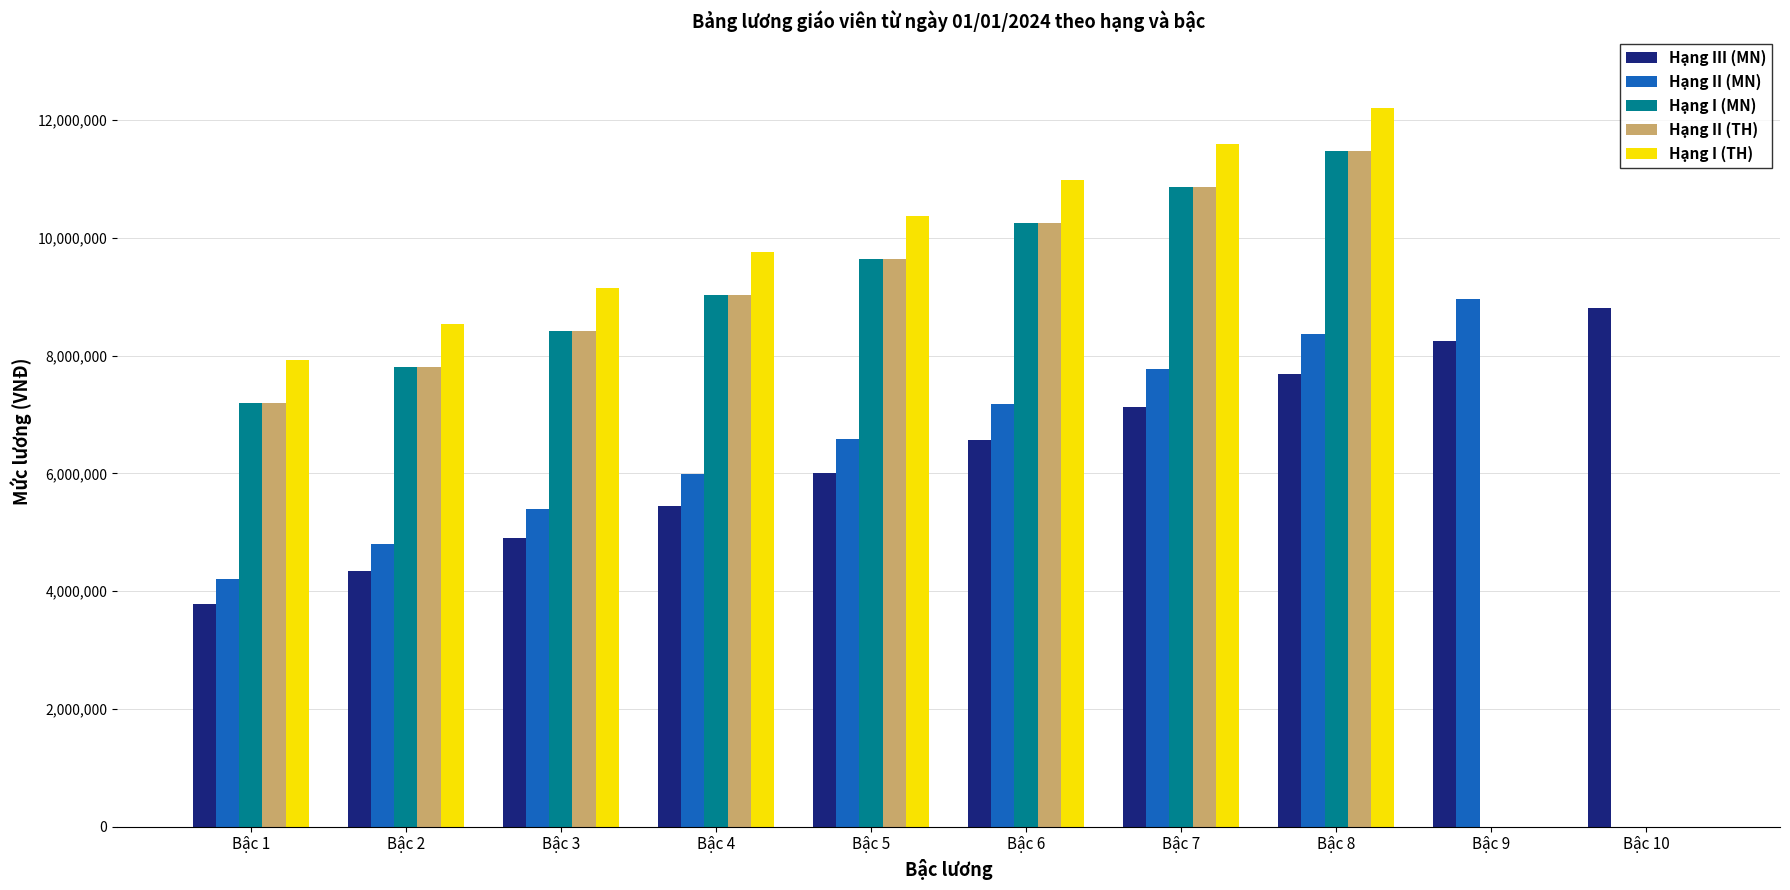

Reading left to right, list all the values displayed in this chart.

Hạng III (MN): 3780000	4338000	4896000	5454000	6012000	6570000	7128000	7686000	8244000	8802000
Hạng II (MN): 4212000	4806000	5400000	5994000	6588000	7182000	7776000	8370000	8964000	0
Hạng I (MN): 7200000	7812000	8424000	9036000	9648000	10260000	10872000	11484000	0	0
Hạng II (TH): 7200000	7812000	8424000	9036000	9648000	10260000	10872000	11484000	0	0
Hạng I (TH): 7920000	8532000	9144000	9756000	10368000	10980000	11592000	12204000	0	0